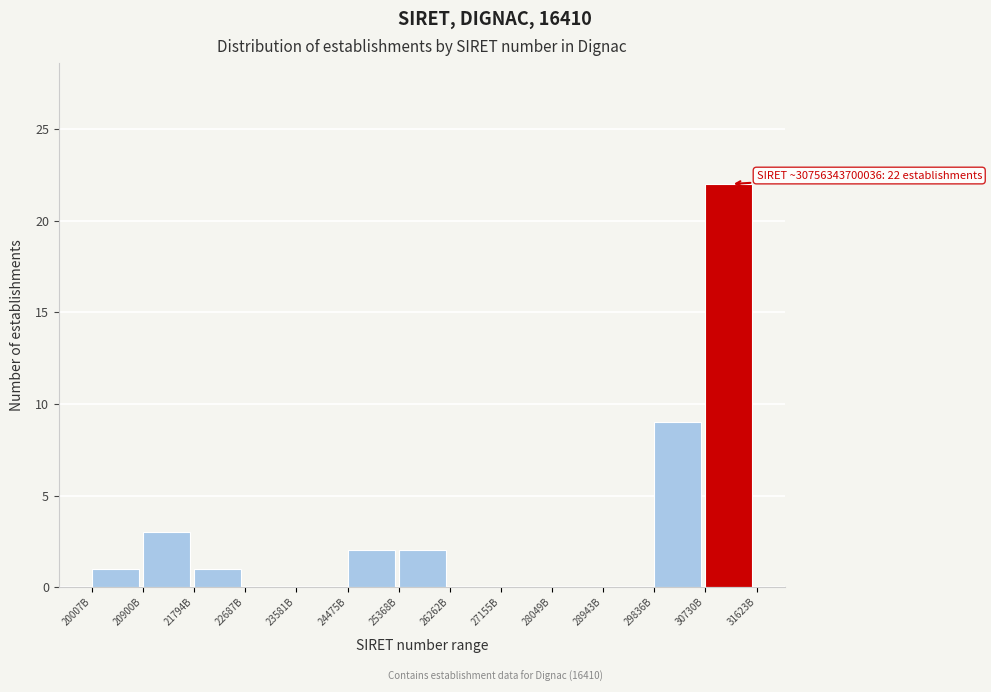

Reading left to right, extract all data points from this chart.

20007B=1	20900B=3	21794B=1	22687B=0	23581B=0	24475B=2	25368B=2	26262B=0	27155B=0	28049B=0	28943B=0	29836B=9	30730B=22